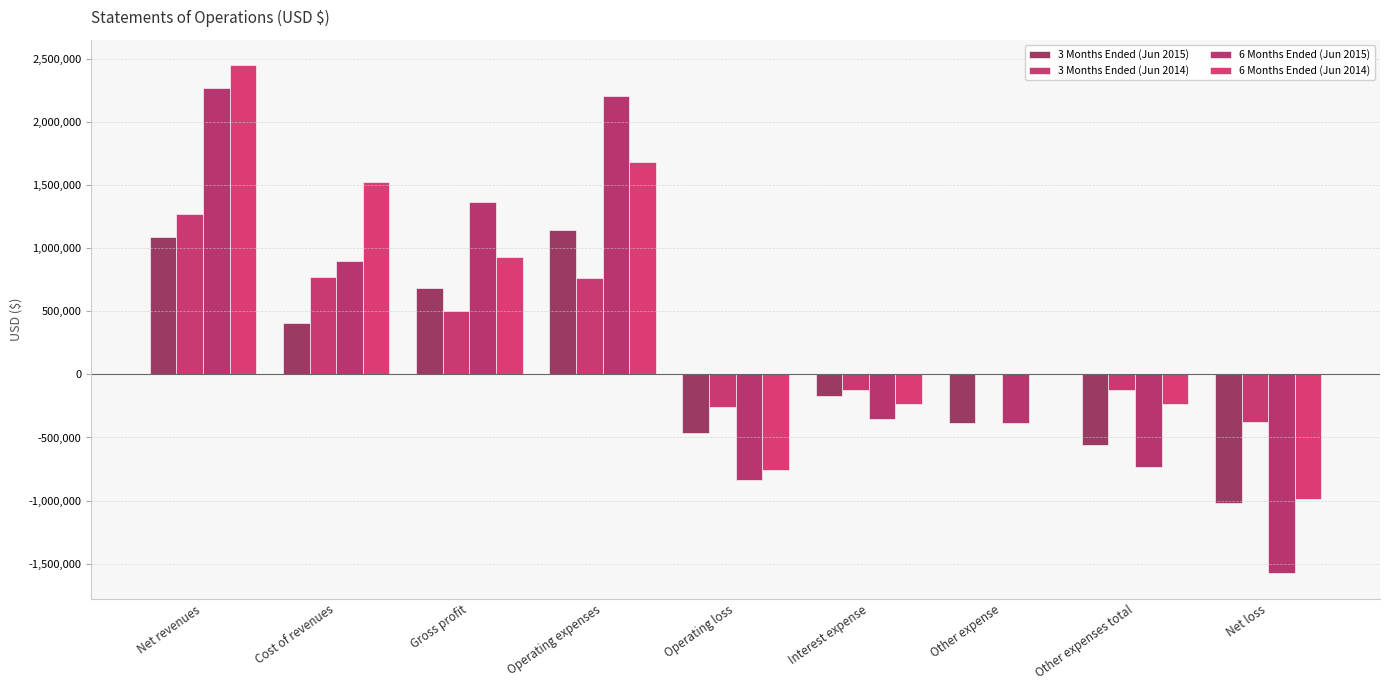

At which label is 6 Months Ended (Jun 2015) closest to 346579?

Cost of revenues